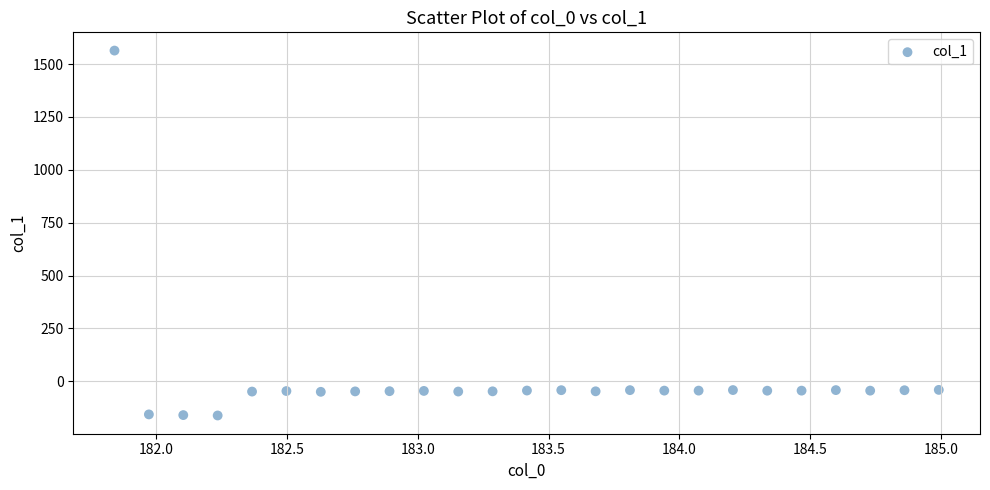

What is the range of Y values (max minus min)?

1724.8